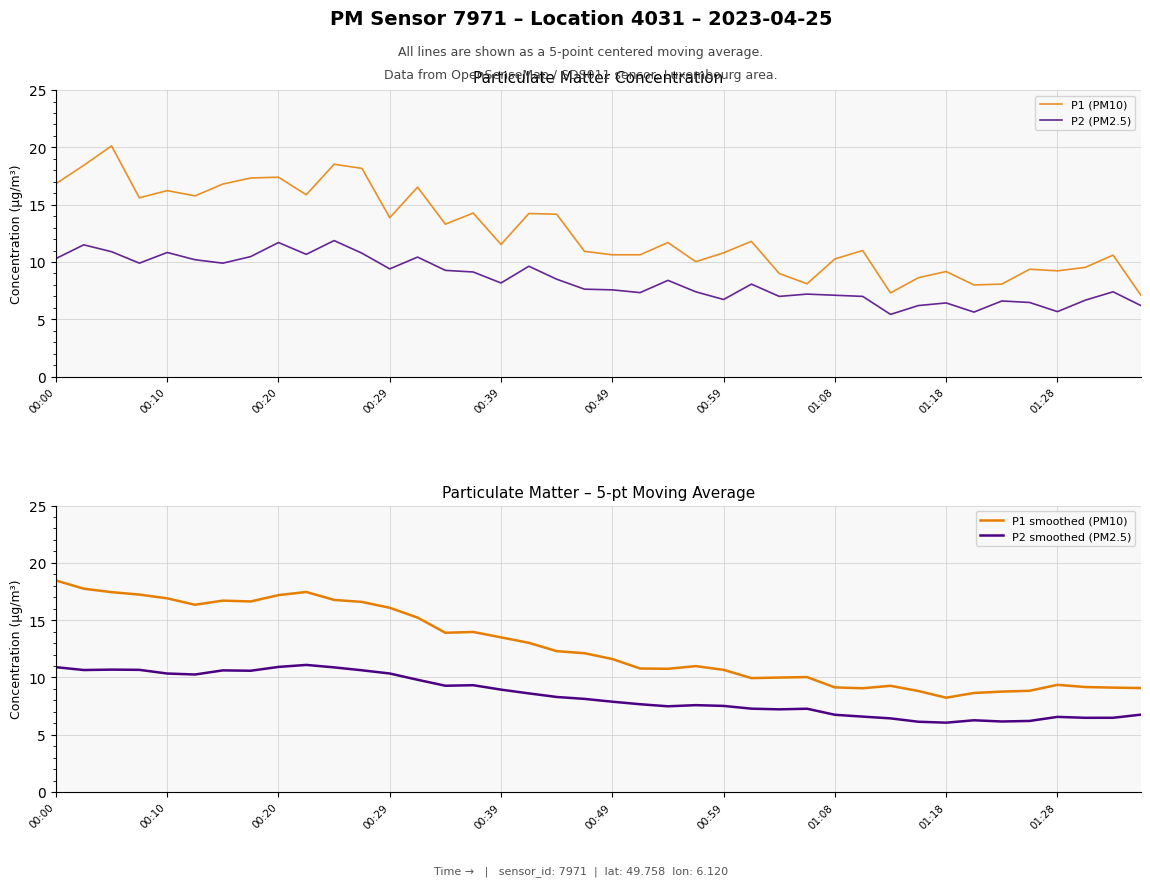

True or false: P2 smoothed (PM2.5) and P1 smoothed (PM10) cross at least once.

False